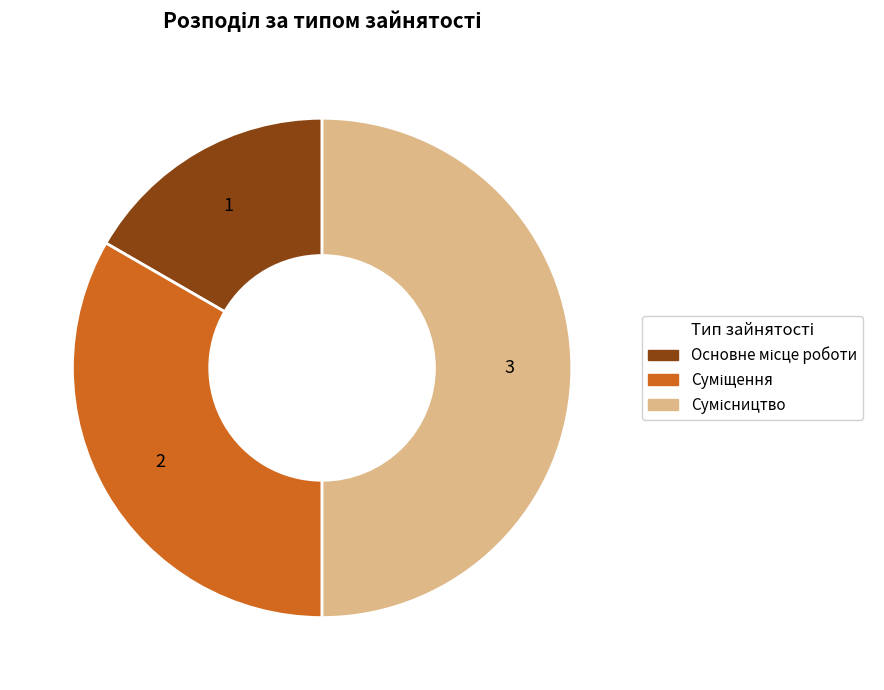

To the nearest percent, what portion does Сумісництво represent?

50%